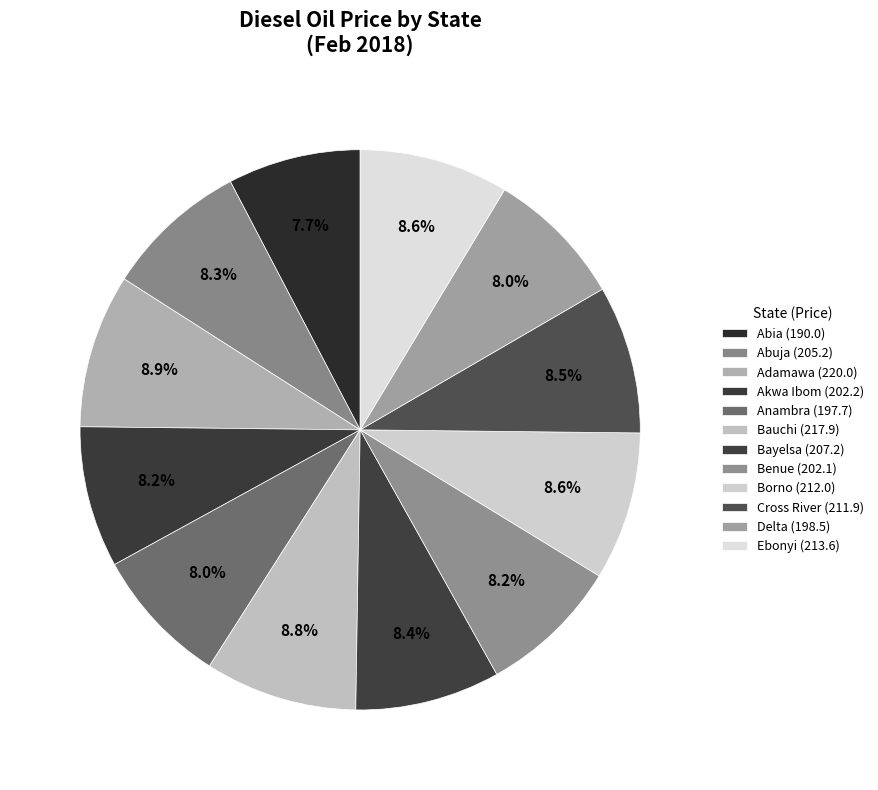

What percentage do Abuja and Anambra together represent?

16.3%